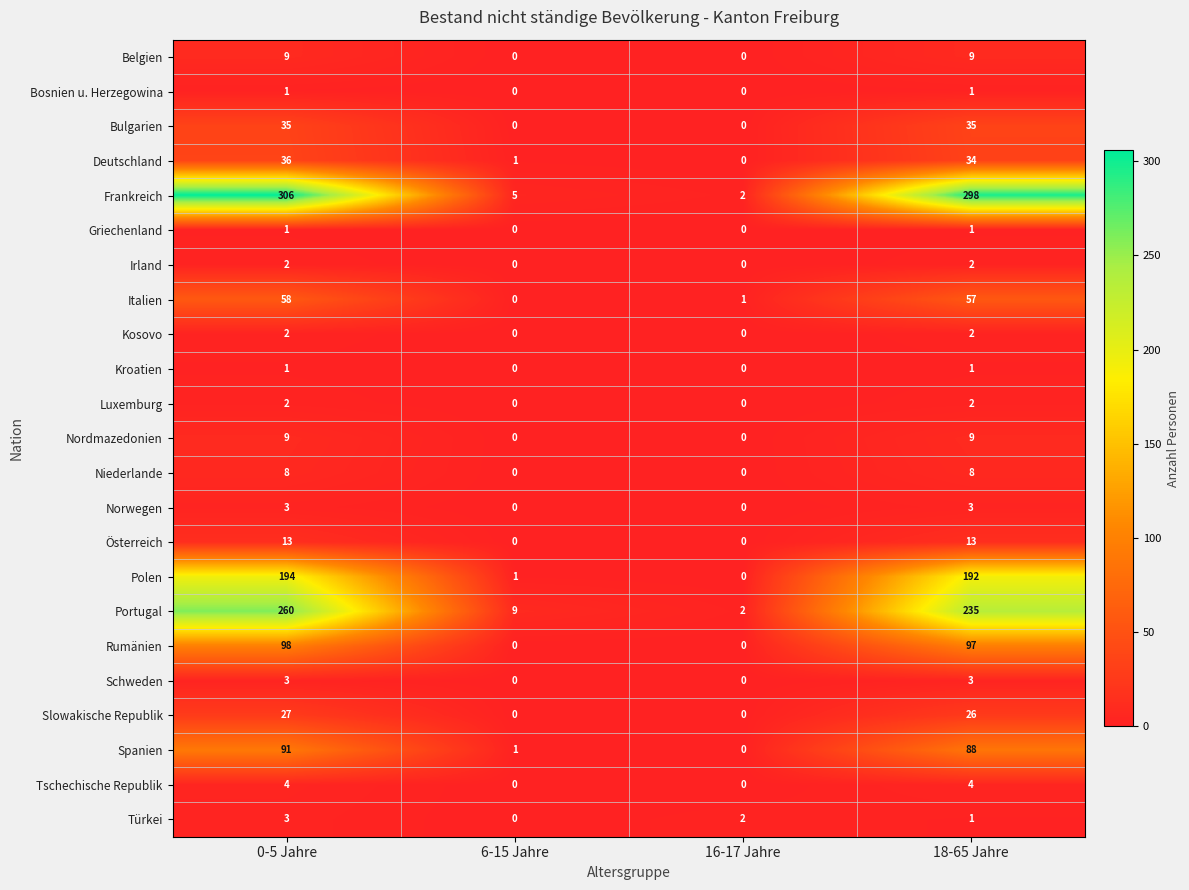

What is the spread (max minus min) of values at 18-65 Jahre?

297